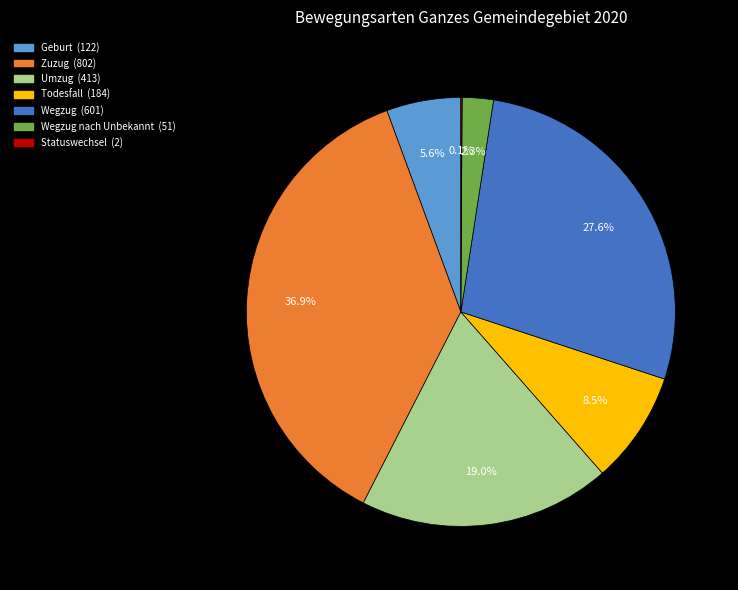

Is there any slice that represents more than half of the pie?

No